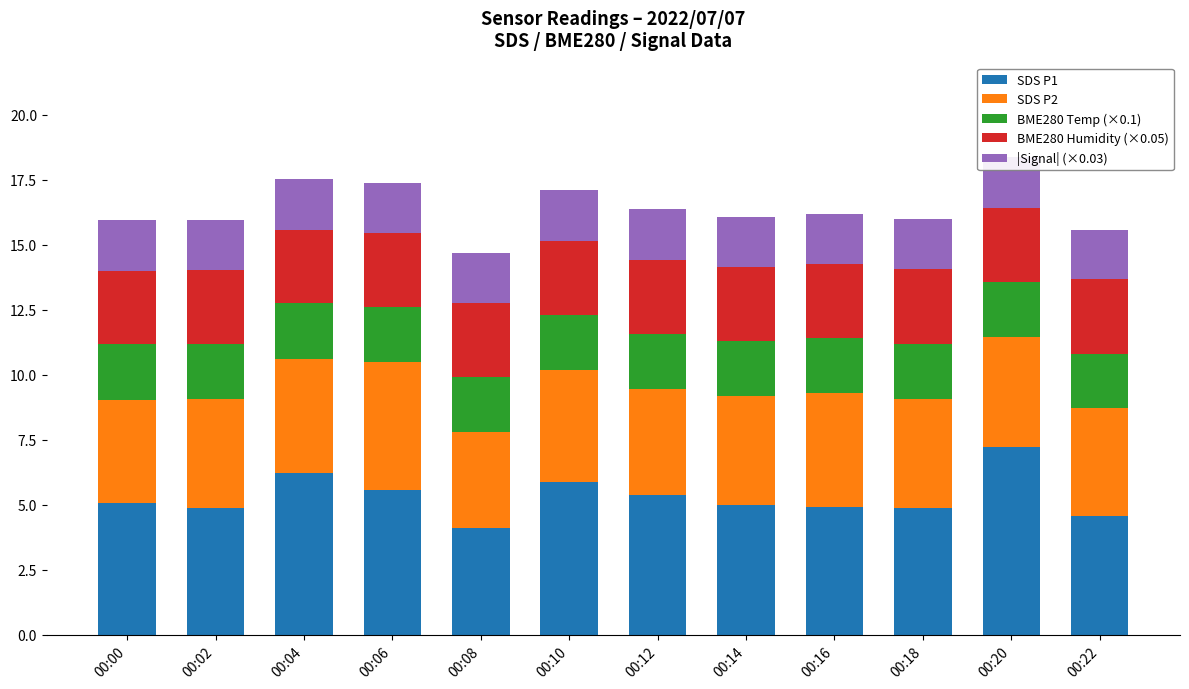

Are the bars horizontal?

No